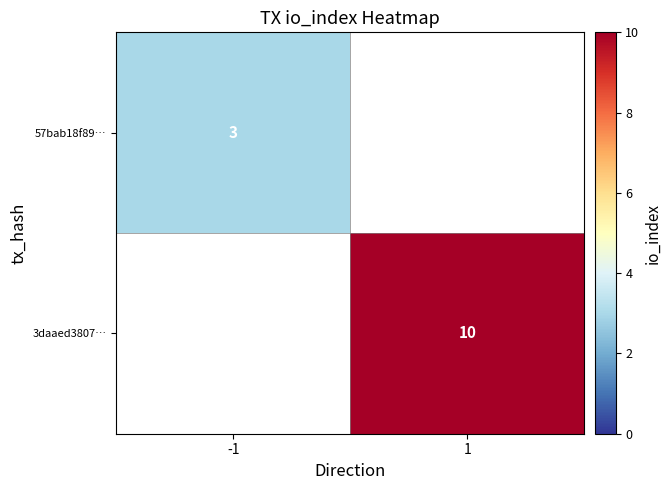

Is it true that 3daaed3807… equals 10 at 1?

True